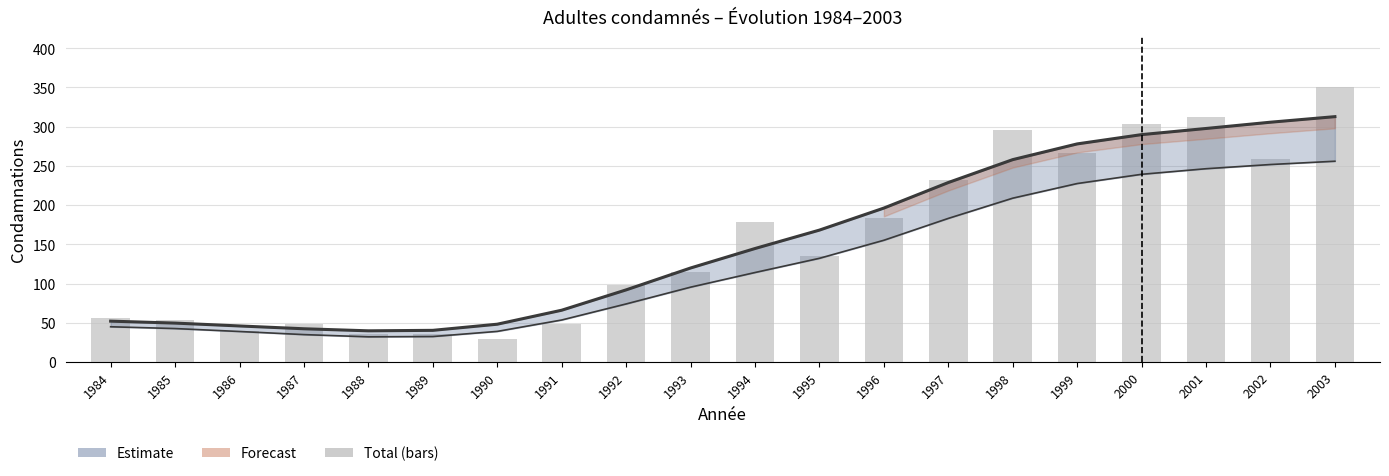

What is the difference between the second highest and second lowest values?

277